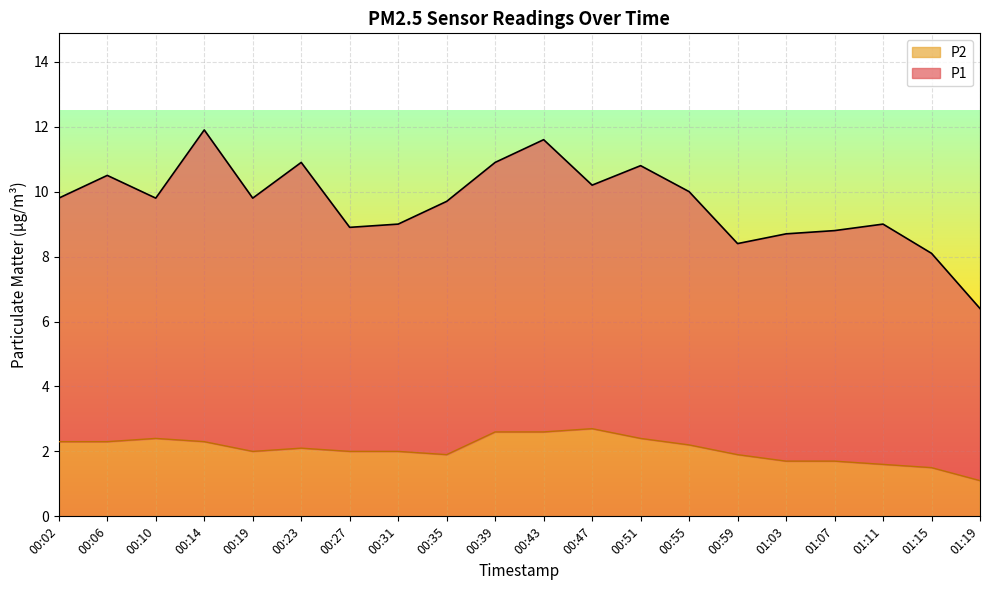

The value of P2 at 01:15 is 1.5. True or false?

True